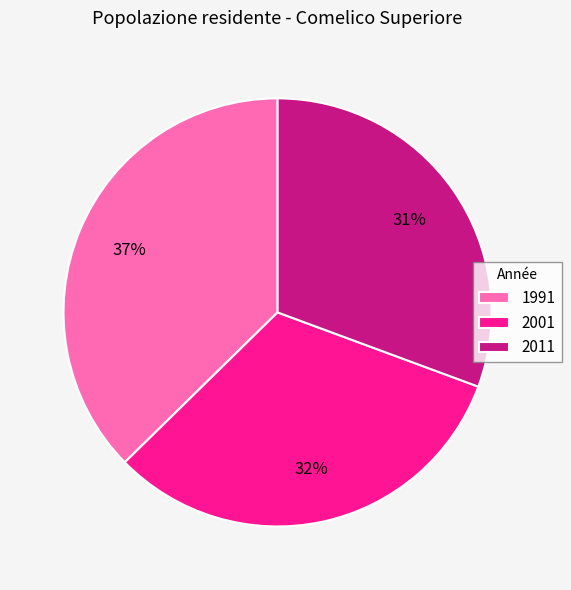

Is it true that 2011 is 31% of the pie?

True